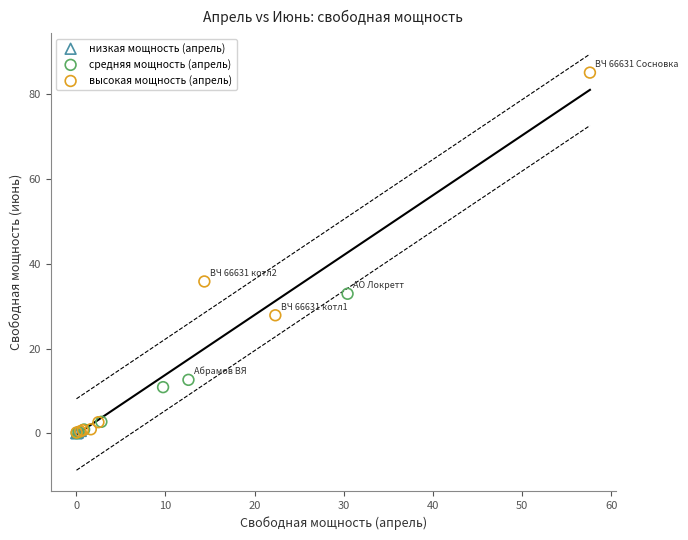

Which series has the widest spread of Y values?

высокая мощность (апрель)